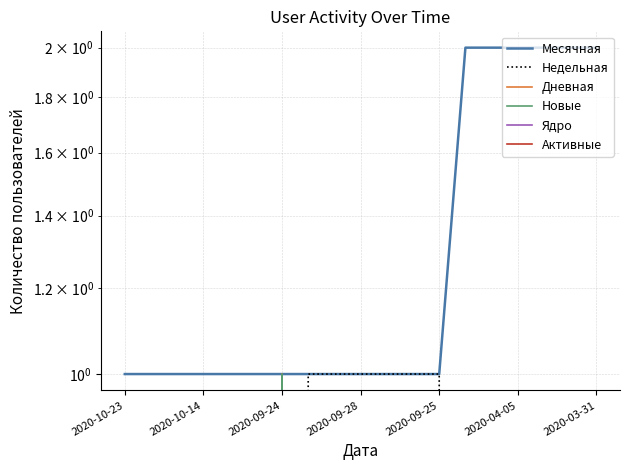

The Дневная series shows 1 at 14. True or false?

False